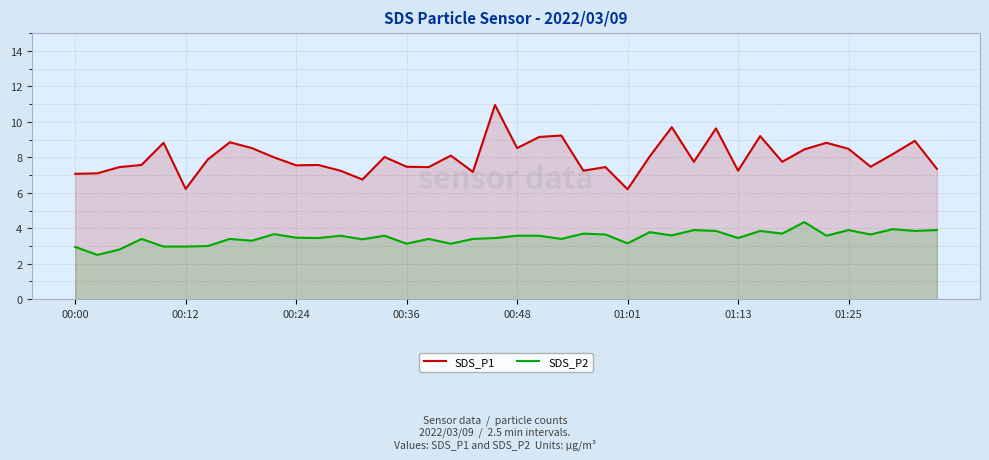

True or false: SDS_P1 and SDS_P2 intersect in this chart.

False